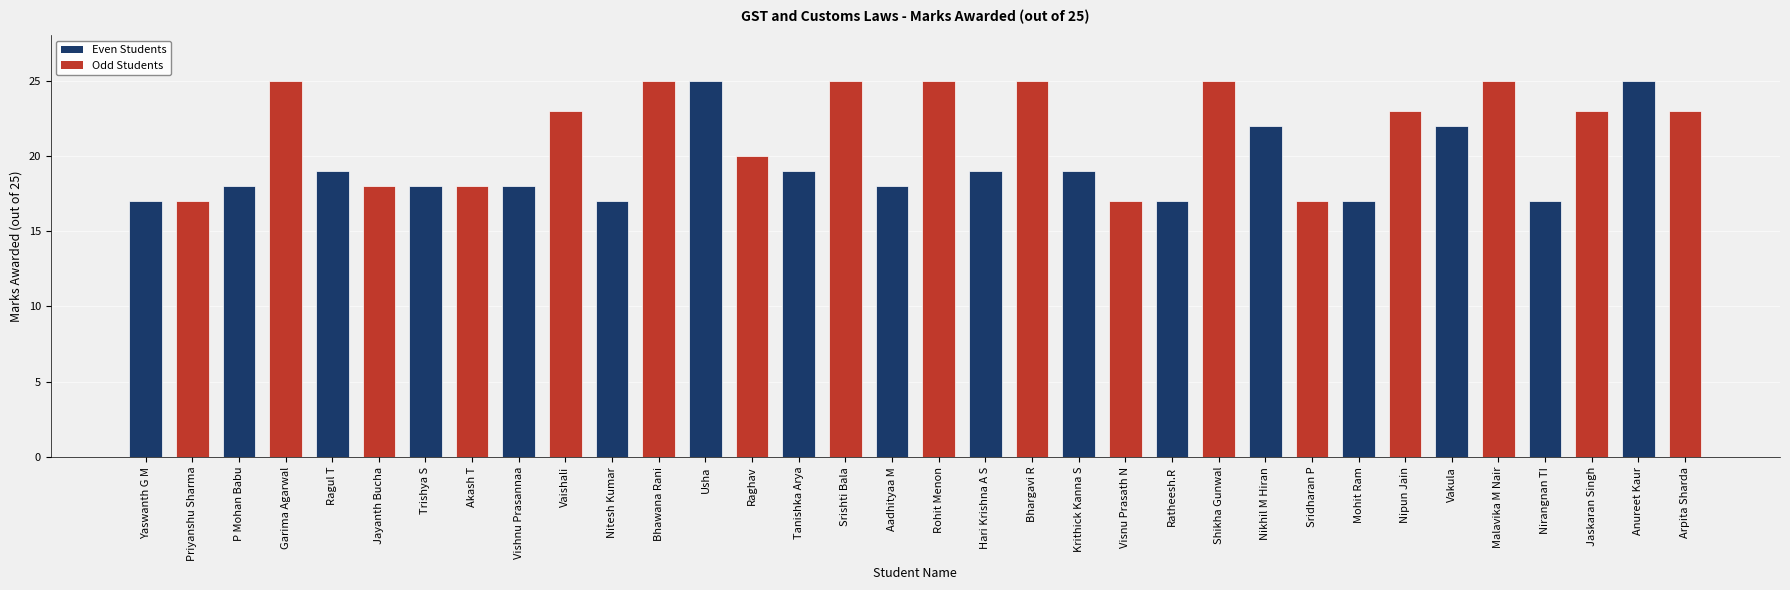

What is the greatest value displayed?

25